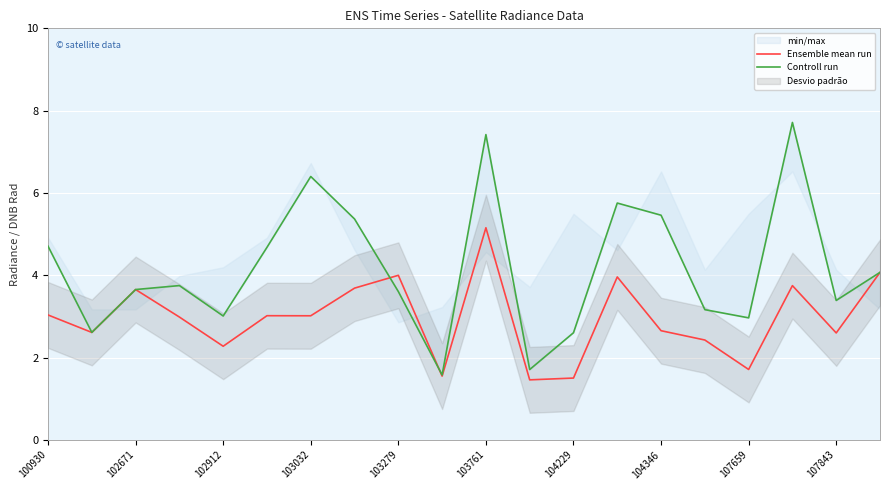

List the series in order of their overall mean, highest first.

Controll run, Ensemble mean run